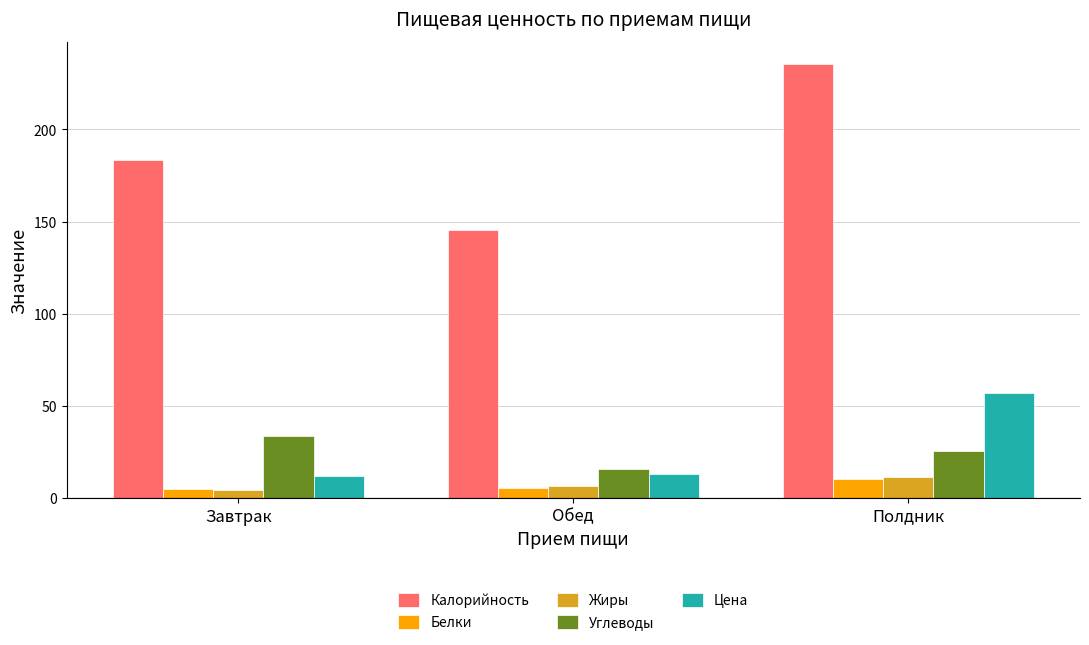

What is the sum of the Углеводы values at Завтрак and Обед?

49.2